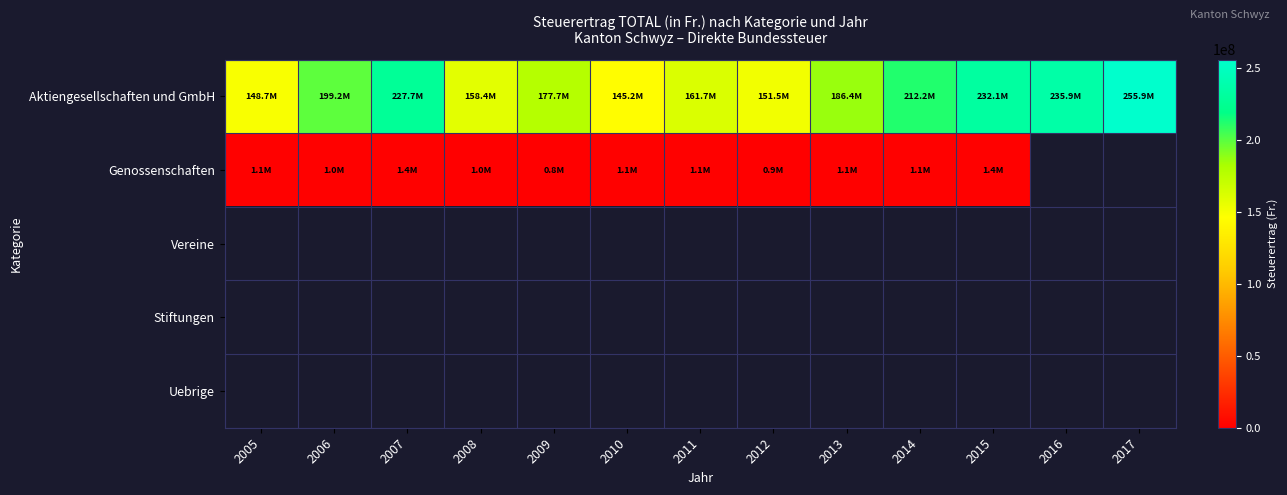

What is the difference between the maximum and minimum values in the Genossenschaften series?

602721.0